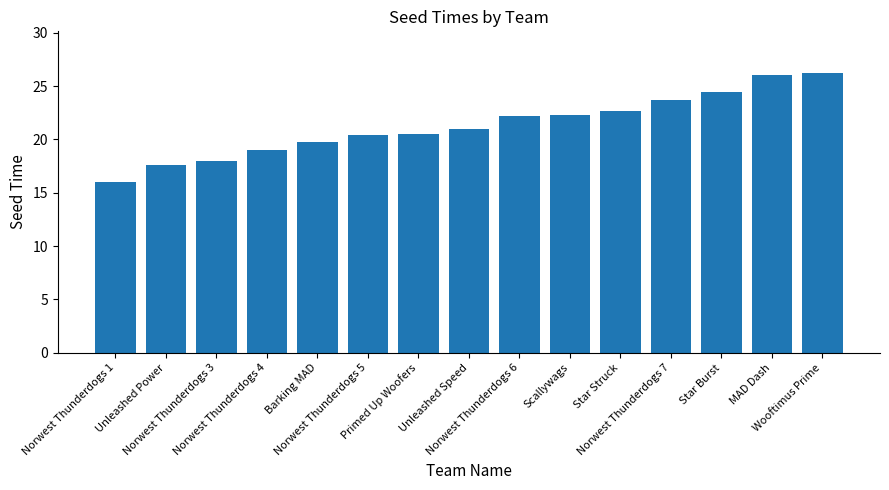

What is the minimum value shown in the chart?

16.0